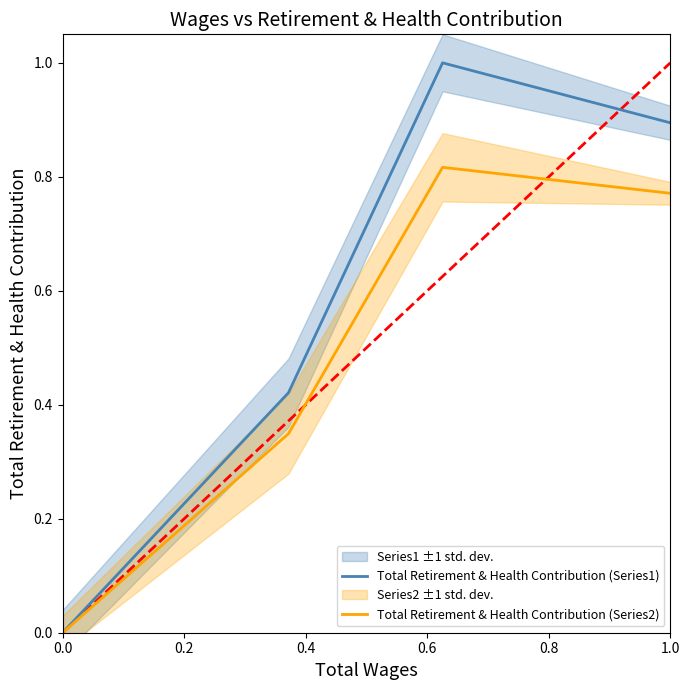

What is the difference between the second highest and minimum values in the Total Retirement & Health Contribution (Series2) series?

0.8